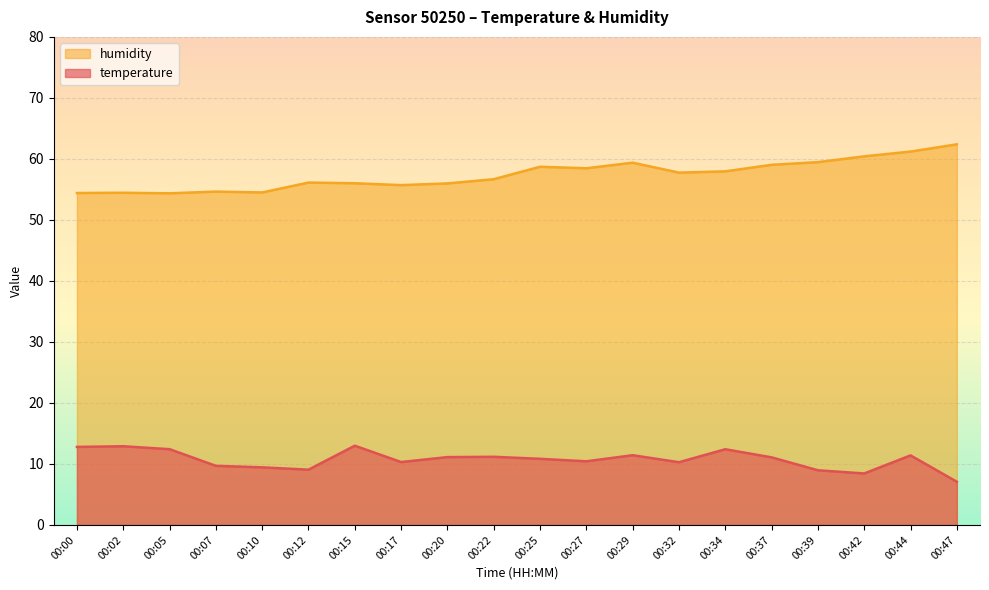

What value does the humidity series have at 00:34?

58.0